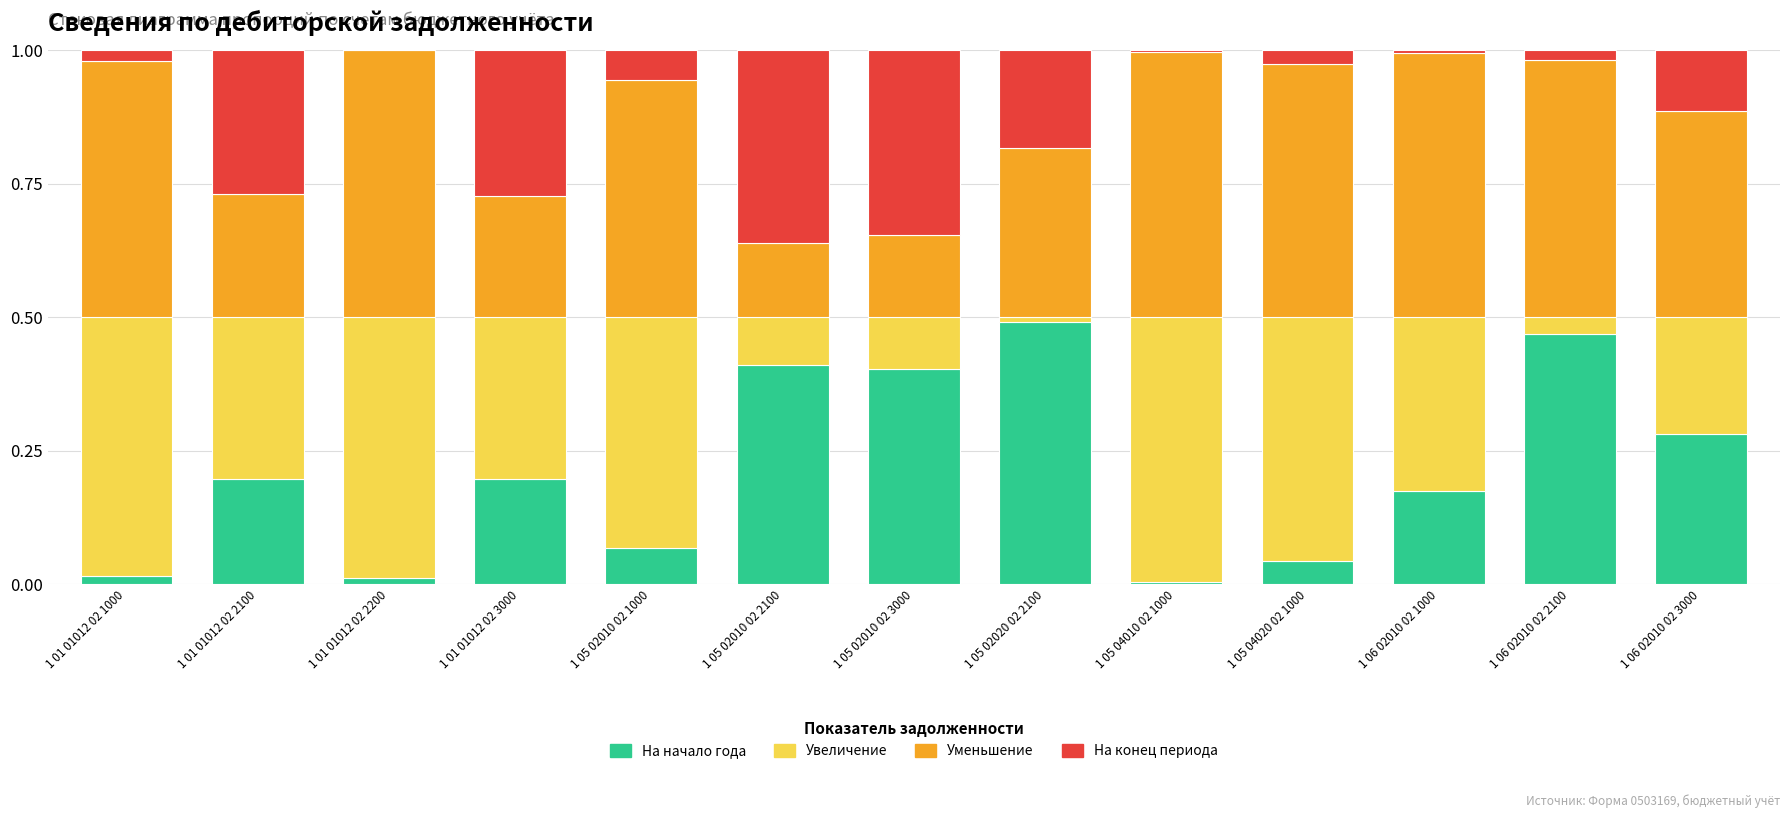

At which label does На начало года reach its peak?

1 05 02020 02 2100